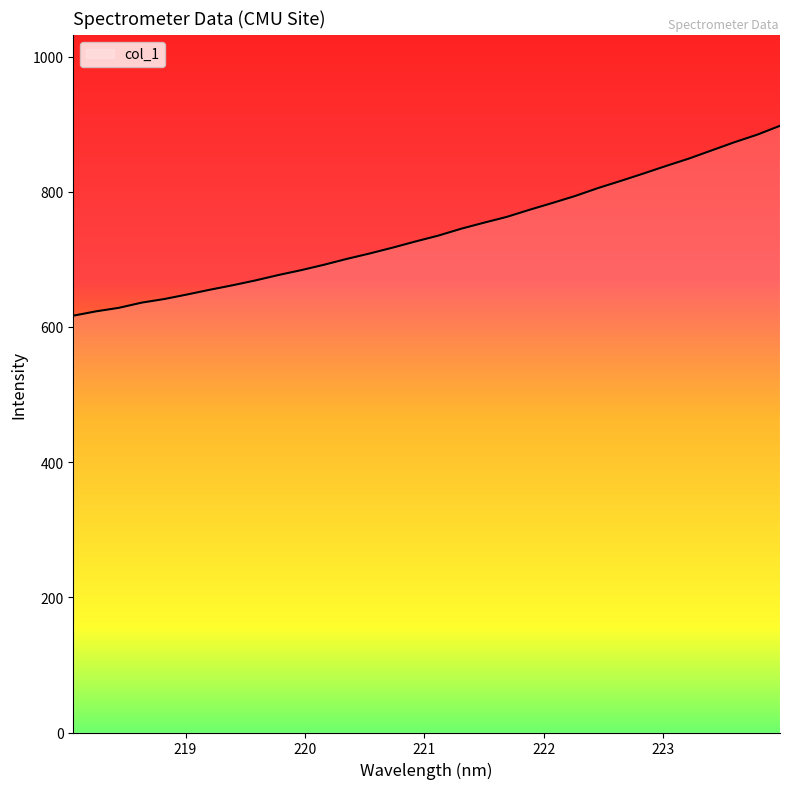

Reading left to right, transcribe all the data shown in this chart.

616.6	623.0	628.2	635.9	641.3	648.0	655.1	661.7	668.9	676.8	684.0	692.0	700.7	708.7	717.3	726.3	735.0	745.2	754.1	762.7	773.2	783.2	793.6	805.3	815.9	826.8	838.1	849.0	861.1	873.2	884.4	897.5